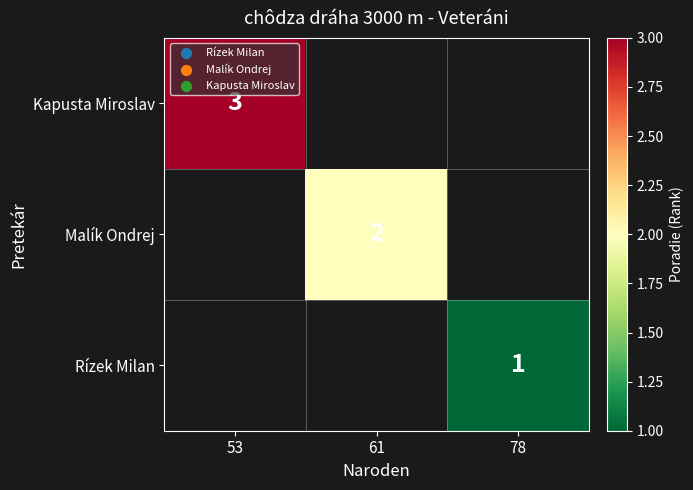

Is it true that Kapusta Miroslav equals 3 at 53?

True